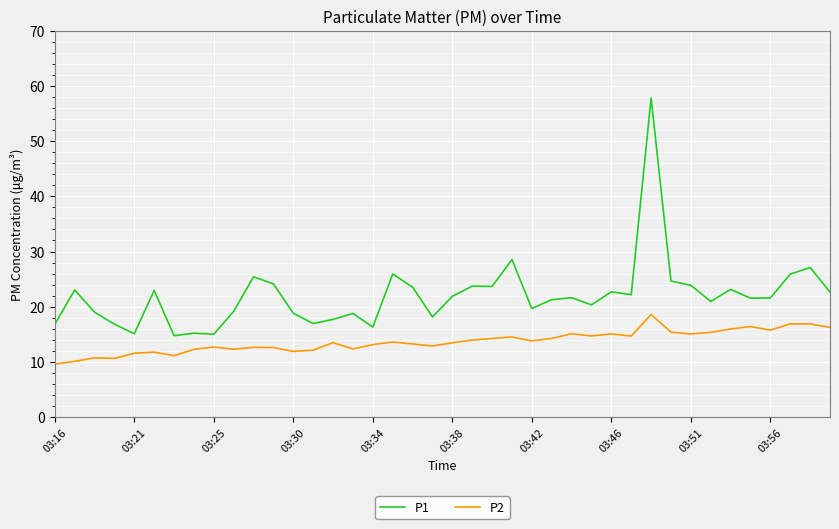

How many lines are shown in the chart?

2